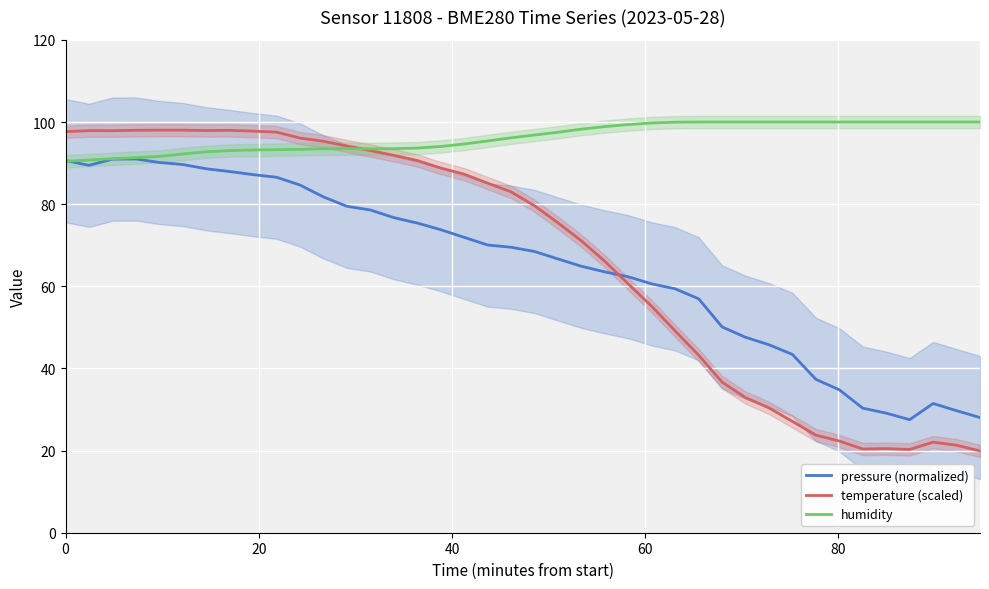

What is the highest value of the humidity series?

100.0